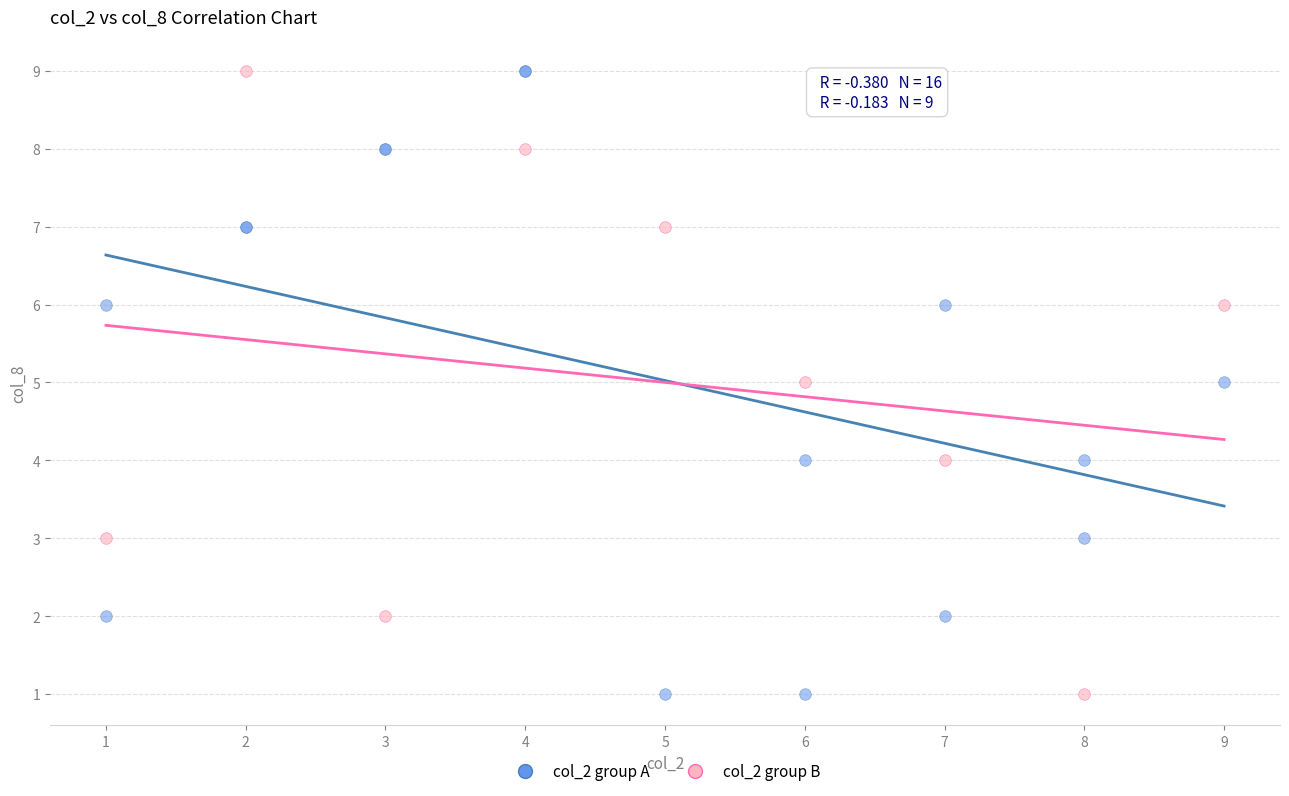

What are all the series names shown in the legend?

col_2 group A, col_2 group B